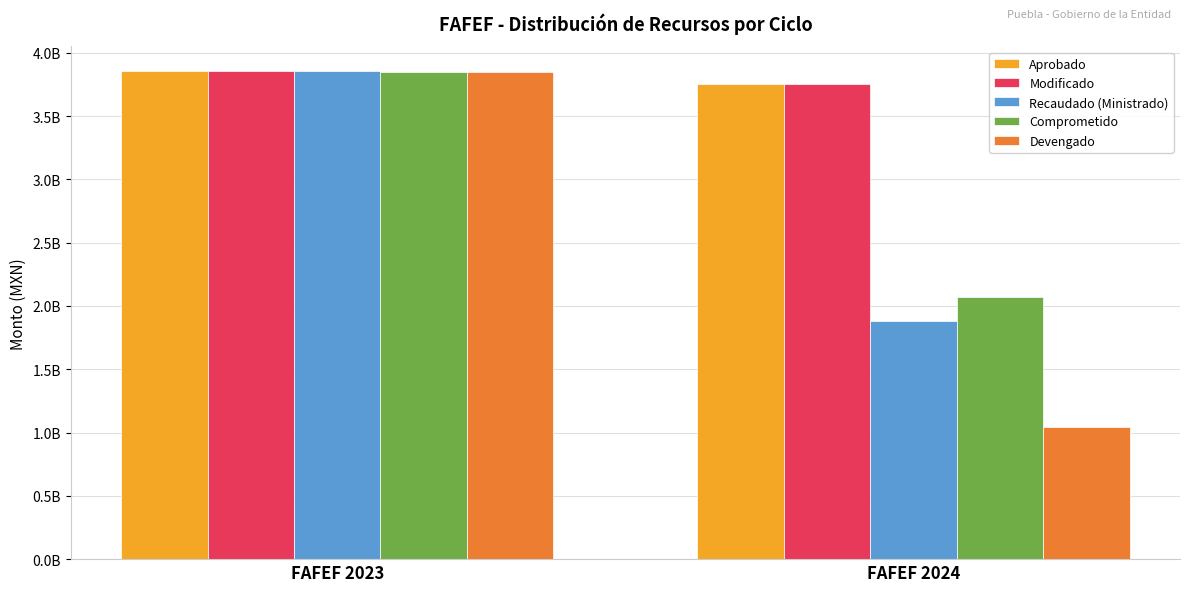

Is the value of Devengado at FAFEF 2024 greater than the value of Aprobado at FAFEF 2024?

No